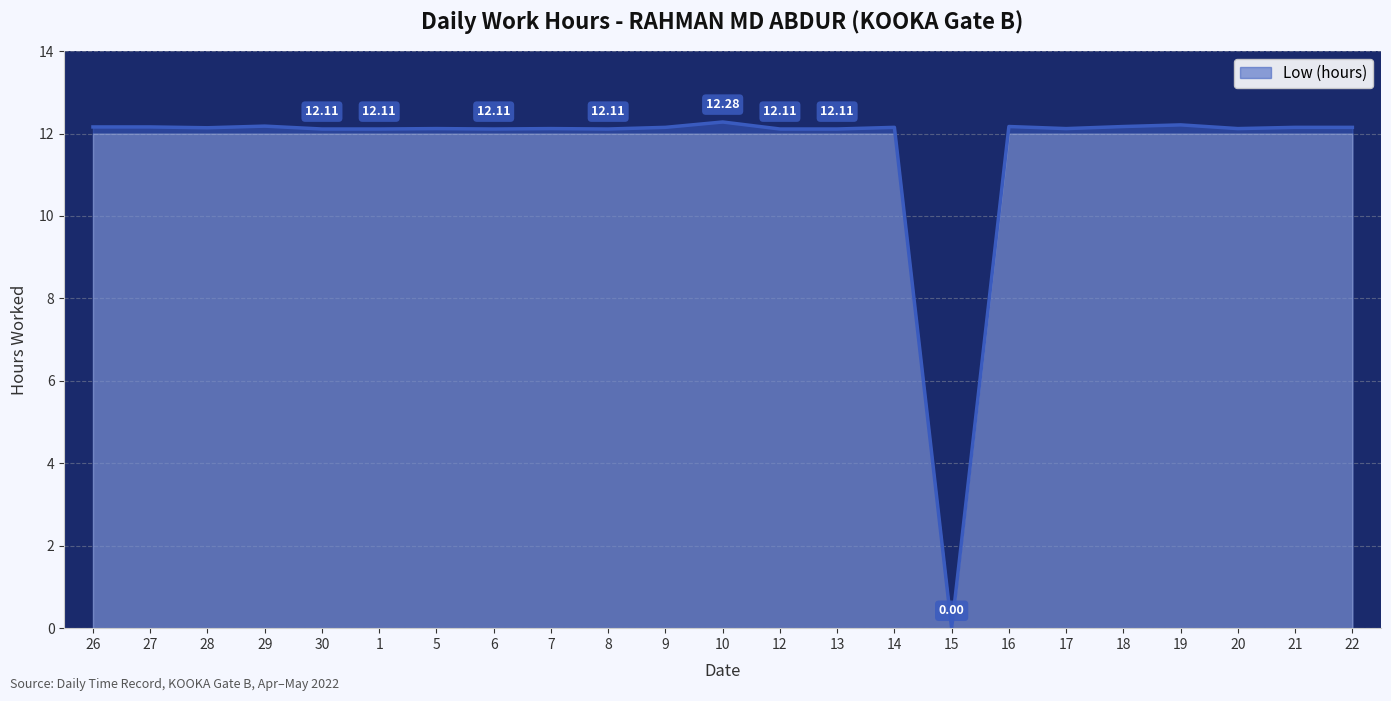

How many values are below 12?

1